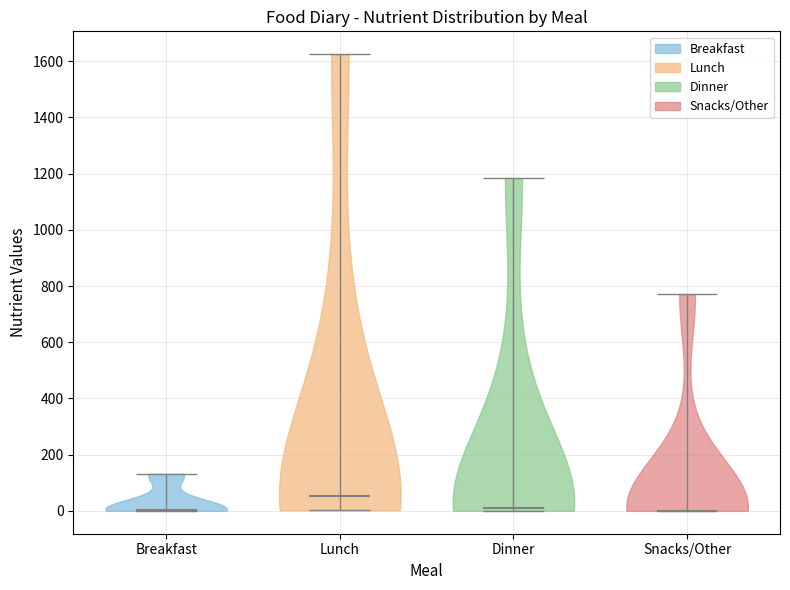

Reading left to right, read every violin against the y-axis: where its median line is, and the lowest and highest points it reaches. The values are not printed on the chart, so give them approximately, as read against the axis.

Breakfast: median line 0, lowest point 0, highest point 140
Lunch: median line 60, lowest point 0, highest point 1620
Dinner: median line 0, lowest point 0, highest point 1180
Snacks/Other: median line 0, lowest point 0, highest point 780